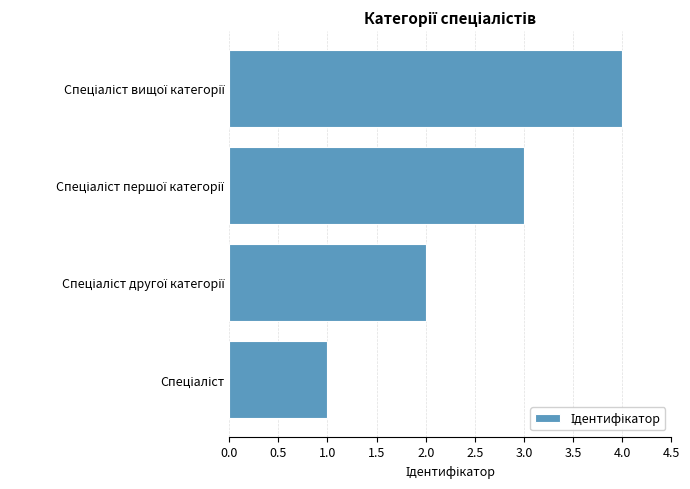

Are the bars horizontal?

Yes